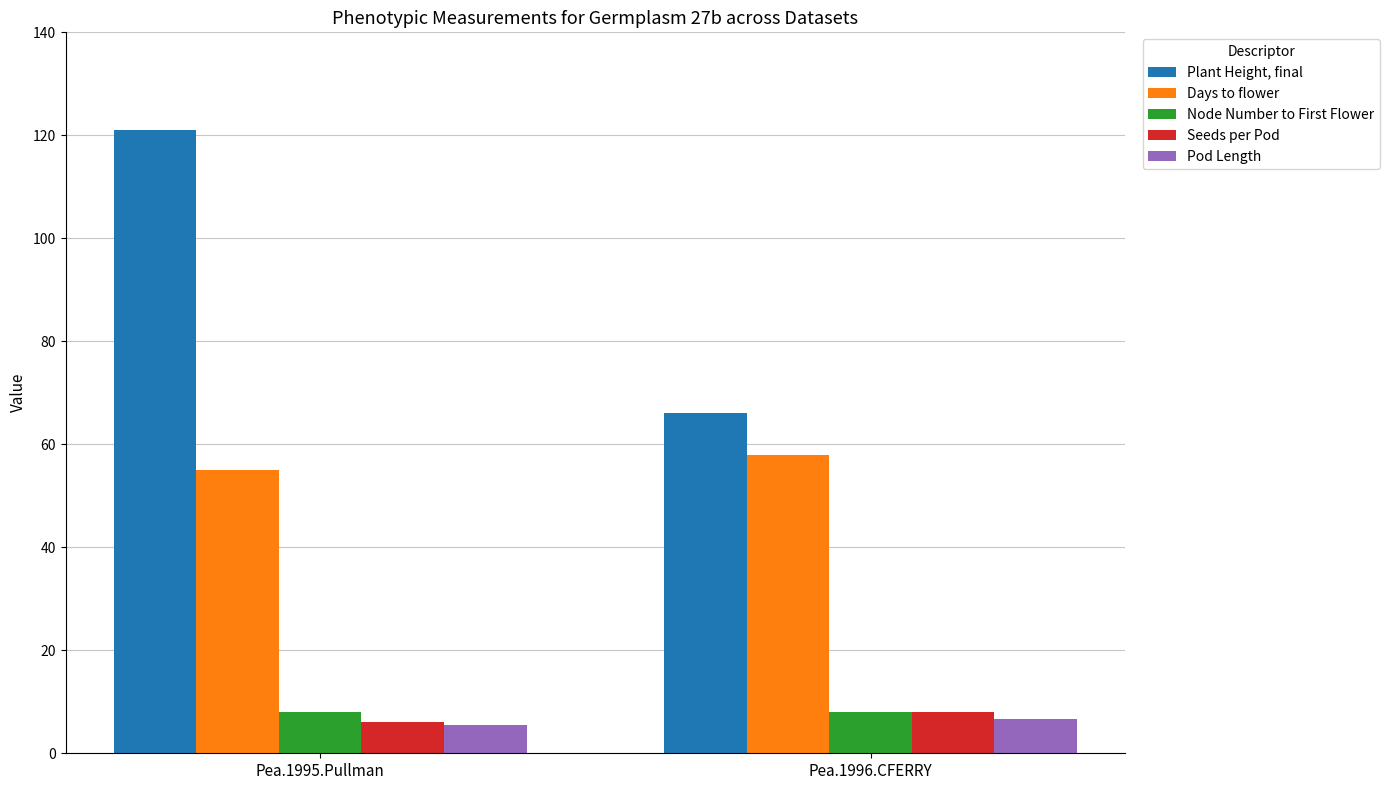

Reading left to right, transcribe all the data shown in this chart.

Plant Height, final: 121.0	66.0
Days to flower: 55.0	58.0
Node Number to First Flower: 8.0	8.0
Seeds per Pod: 6.0	8.0
Pod Length: 5.4	6.7